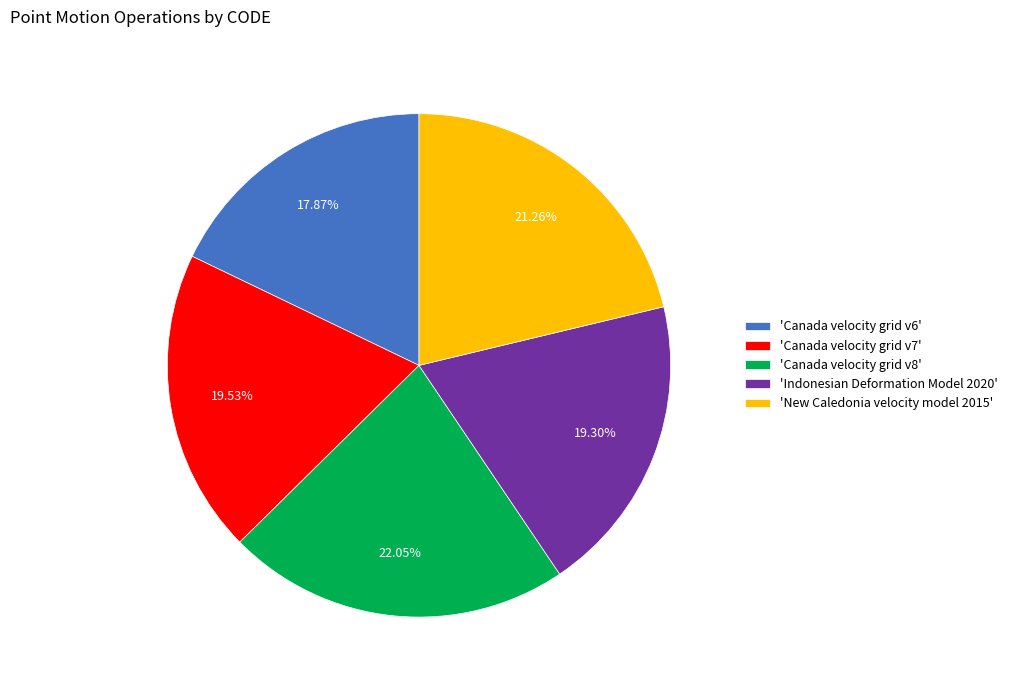

Approximately how many times larger is the value at 'Canada velocity grid v6' compared to 'Canada velocity grid v7'?

0.9